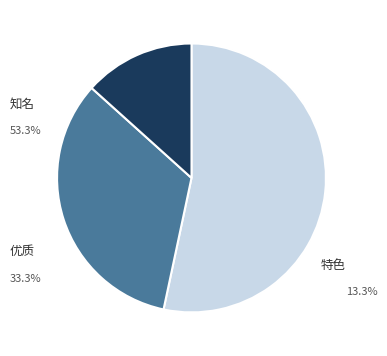

Count the number of slices in the pie.

3